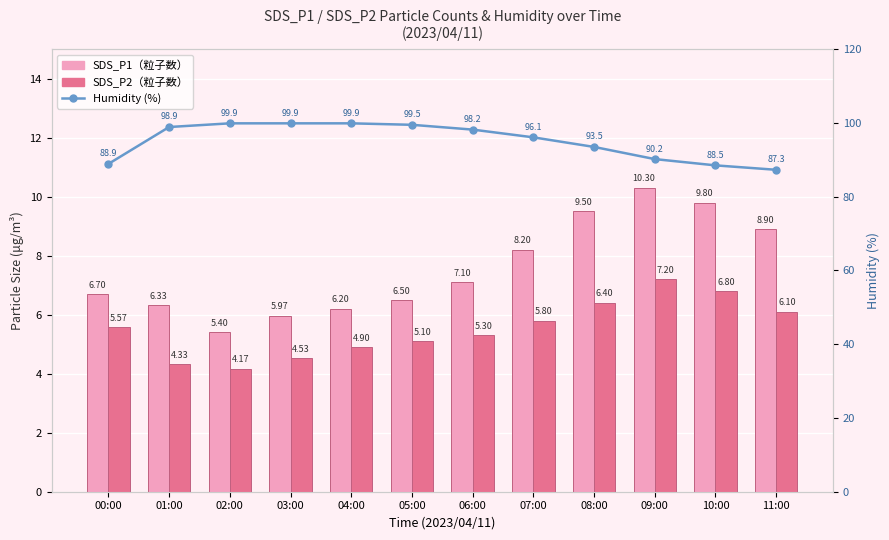

What position from the left is 10:00?

11